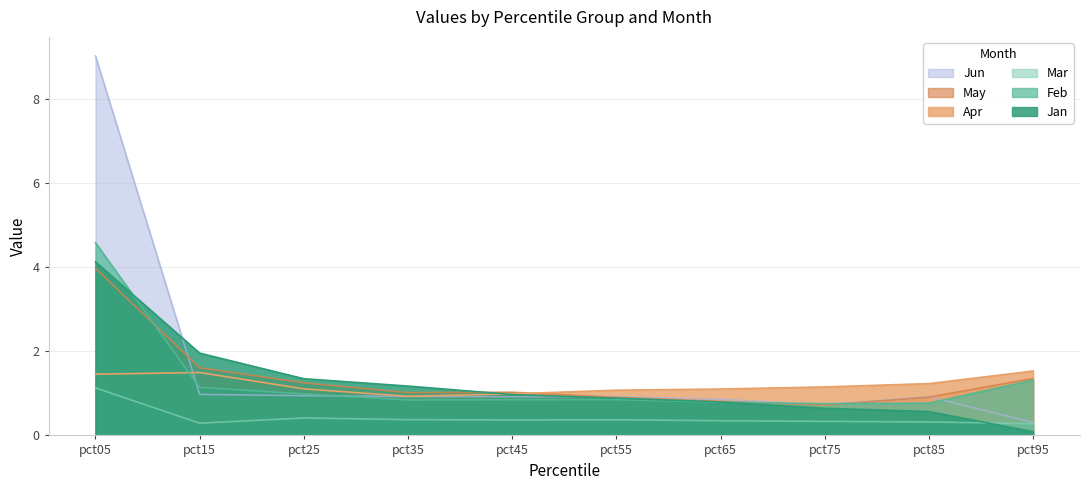

What is the total value across all series at pct15?

7.5